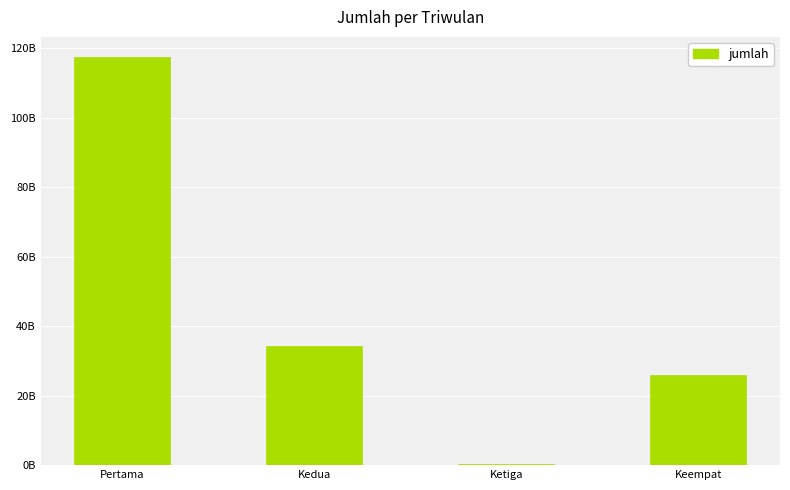

Rank the categories by value from highest to lowest.

Pertama, Kedua, Keempat, Ketiga